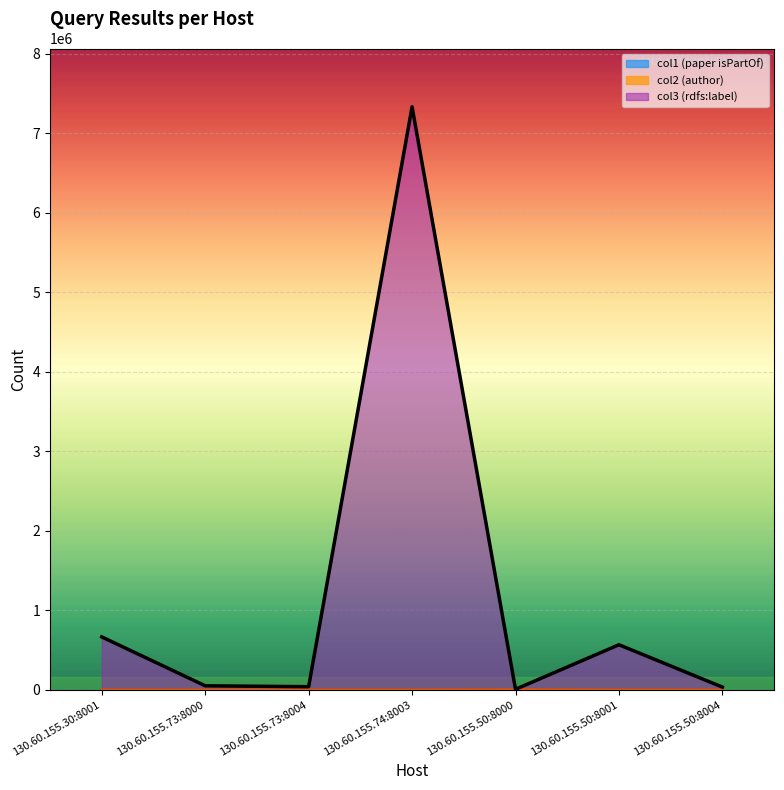

What is the total value across all series at 130.60.155.73:8004?

39140